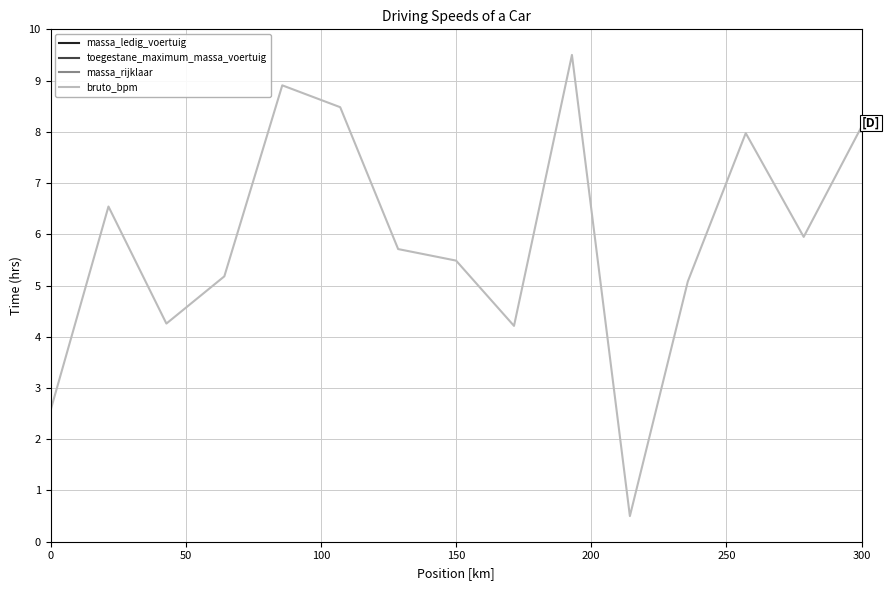

List the series in order of their peak value, lowest first.

massa_ledig_voertuig, toegestane_maximum_massa_voertuig, massa_rijklaar, bruto_bpm